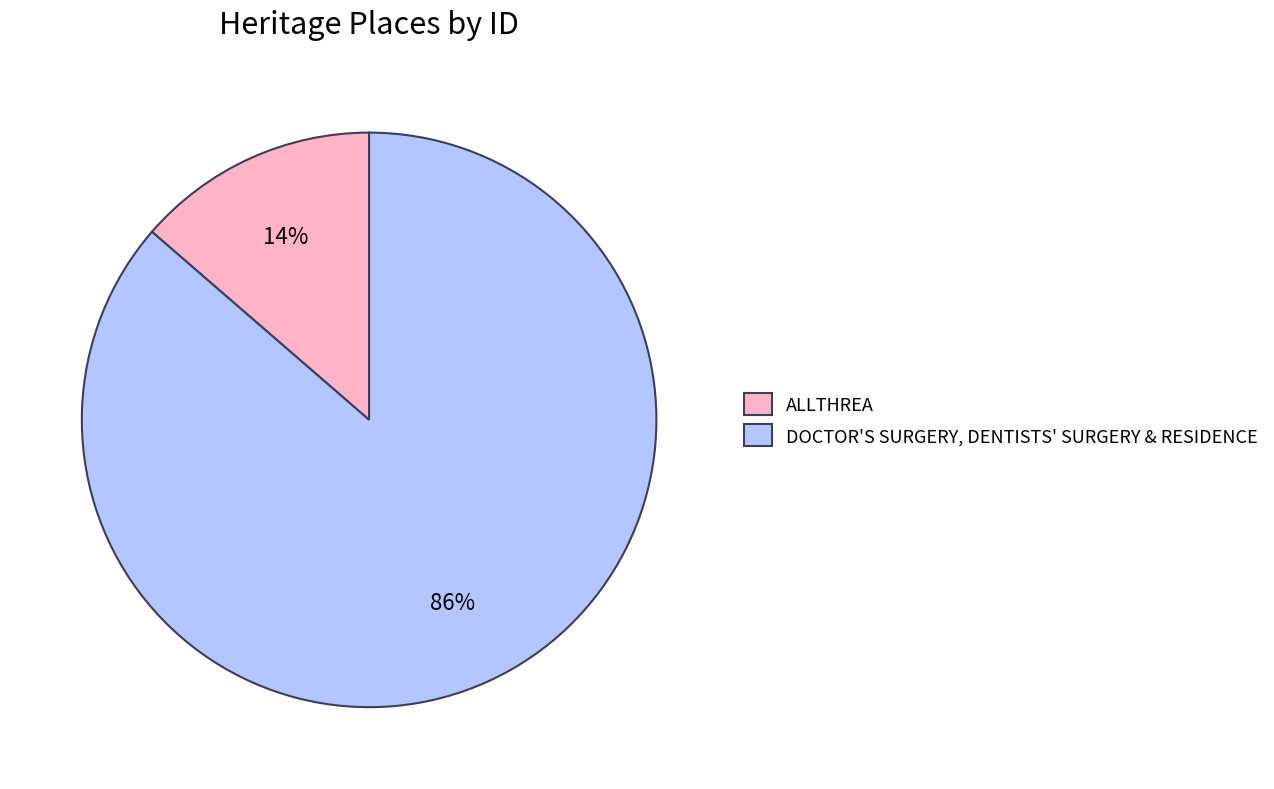

What percentage is the DOCTOR'S SURGERY, DENTISTS' SURGERY & RESIDENCE slice, to the nearest percent?

86%